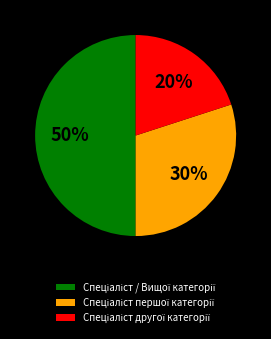

To the nearest percent, what is the difference between the largest and smallest slice percentages?

30%